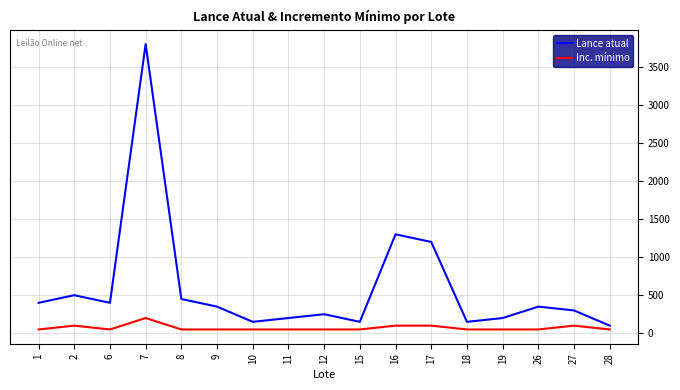

True or false: Inc. mínimo and Lance atual cross at least once.

False